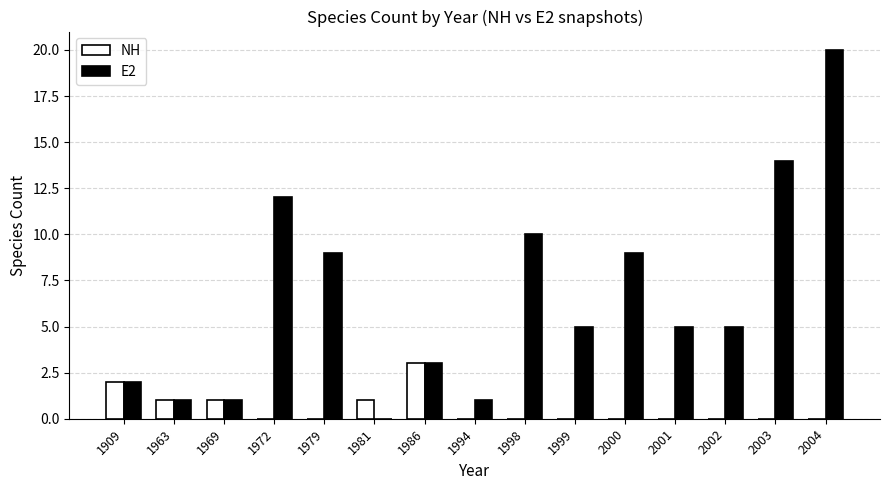

What is the spread (max minus min) of values at 1981?

1